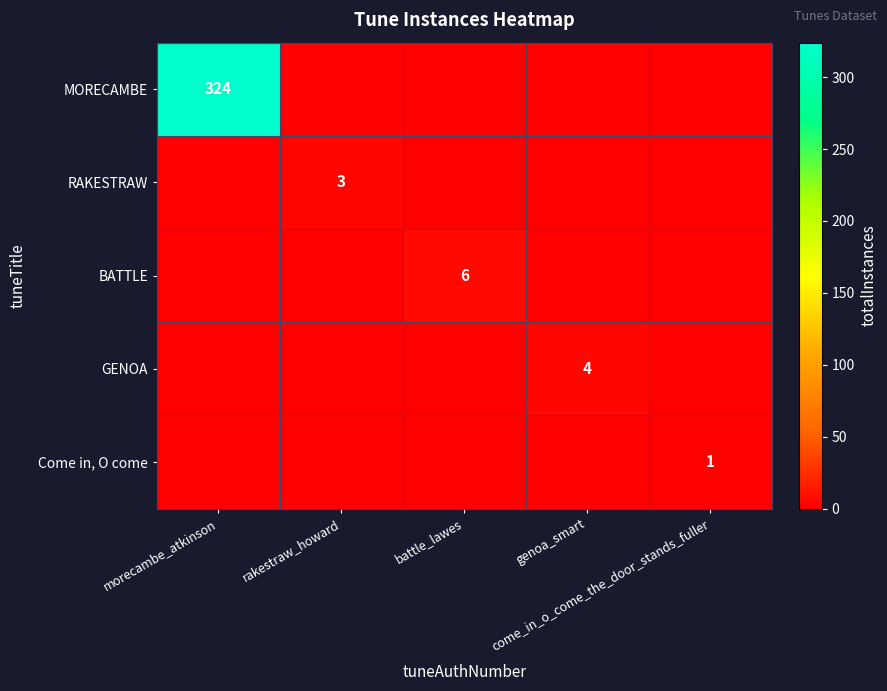

Which series has the largest range (max minus min)?

MORECAMBE